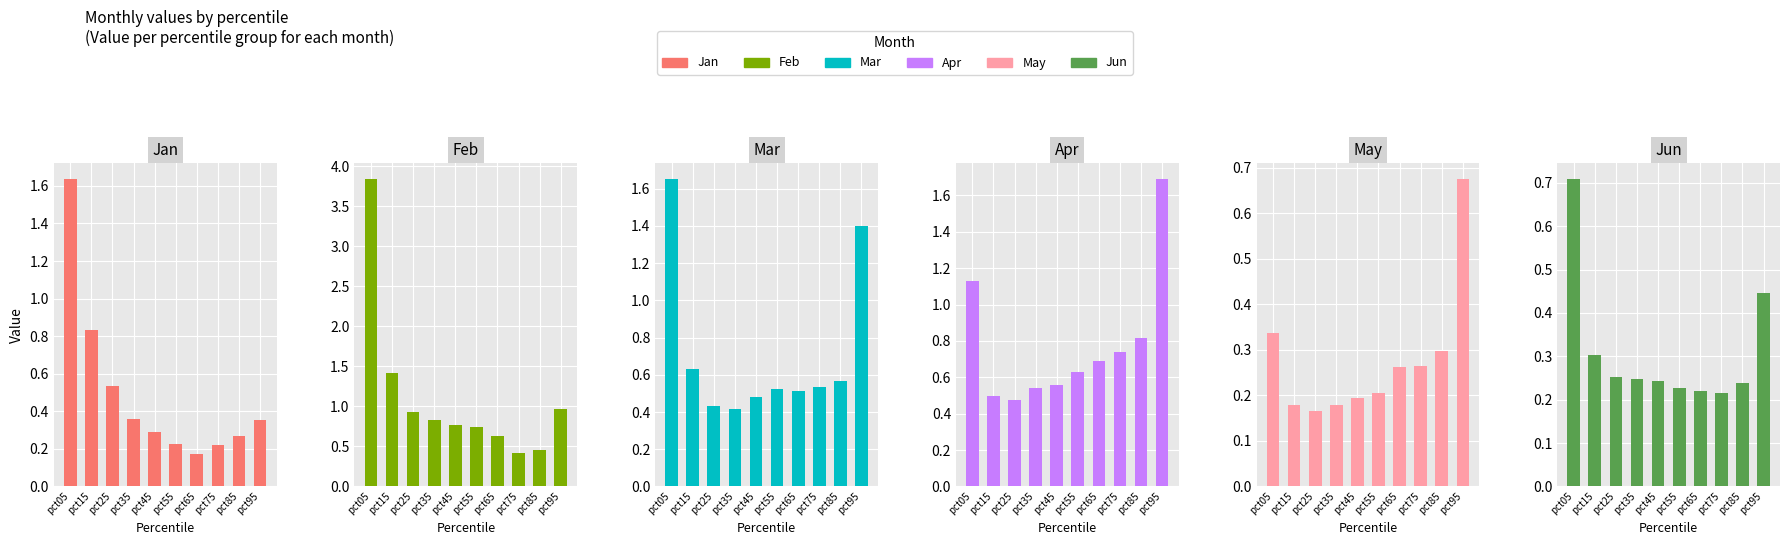

The Apr series shows 0.3 at pct35. True or false?

False